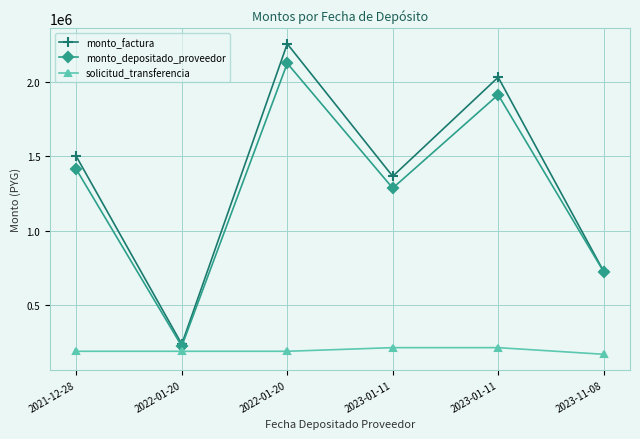

What are all the series names shown in the legend?

monto_factura, monto_depositado_proveedor, solicitud_transferencia